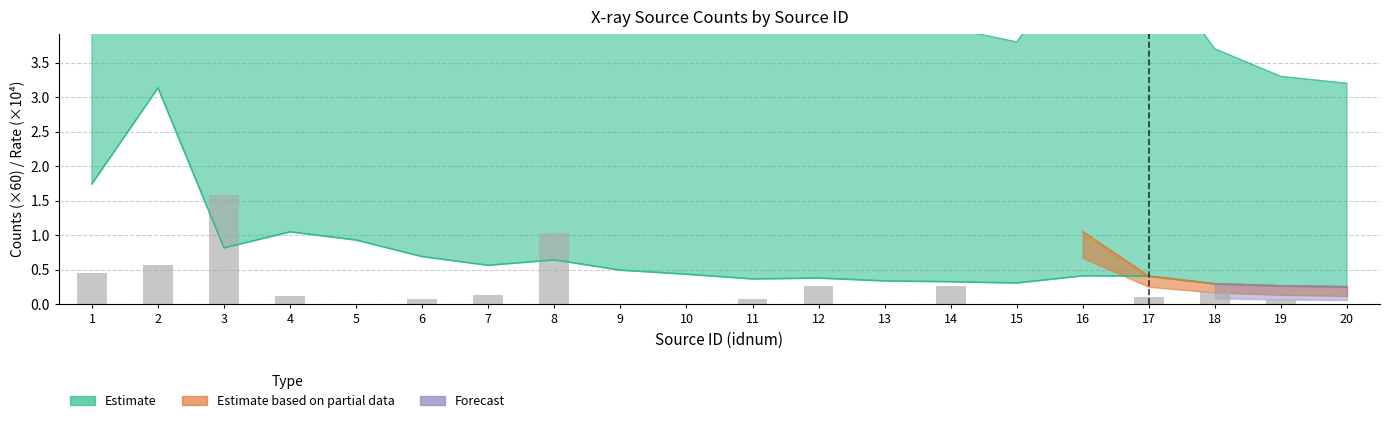

What is the difference between the maximum and minimum values?

1.6